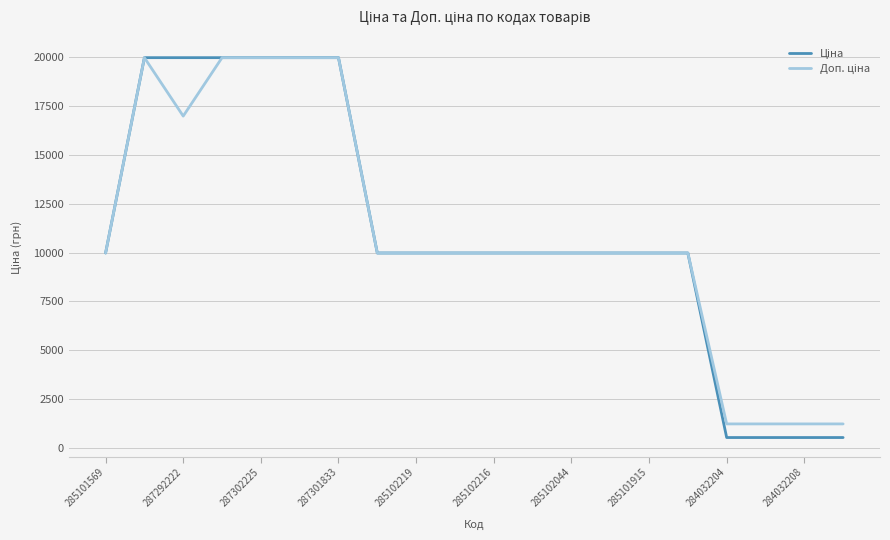

What is the smallest value displayed?

539.0